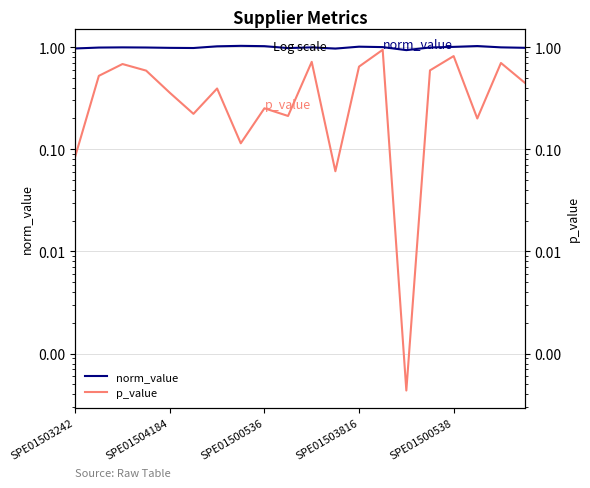

What is the label of the 16th point from the left?

15